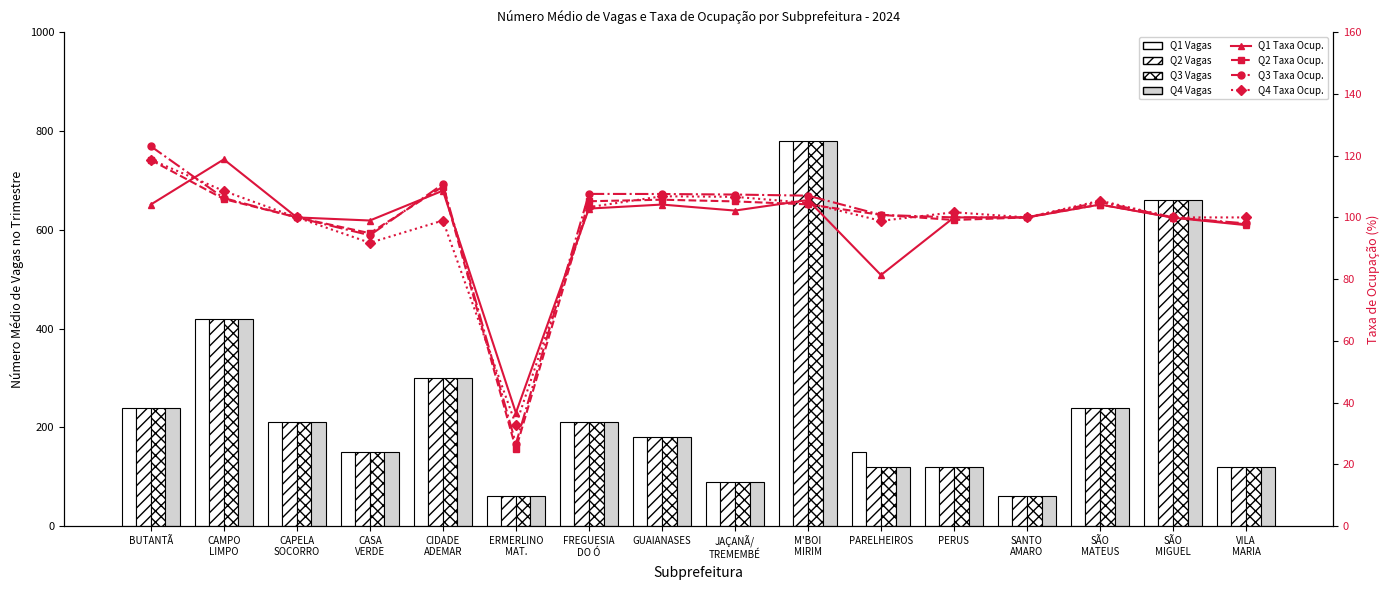

What is the minimum value for Q1 Vagas?

60